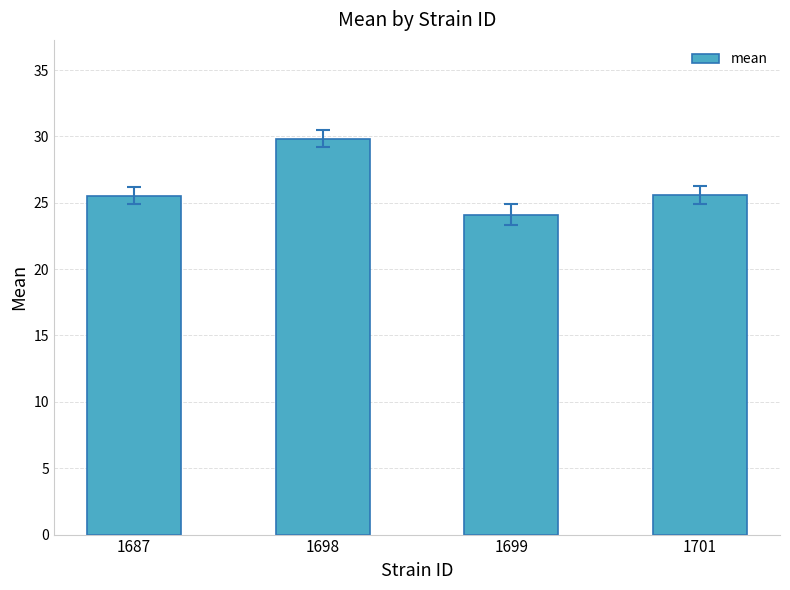

The chart shows a value of 50.5 at 1698. True or false?

False